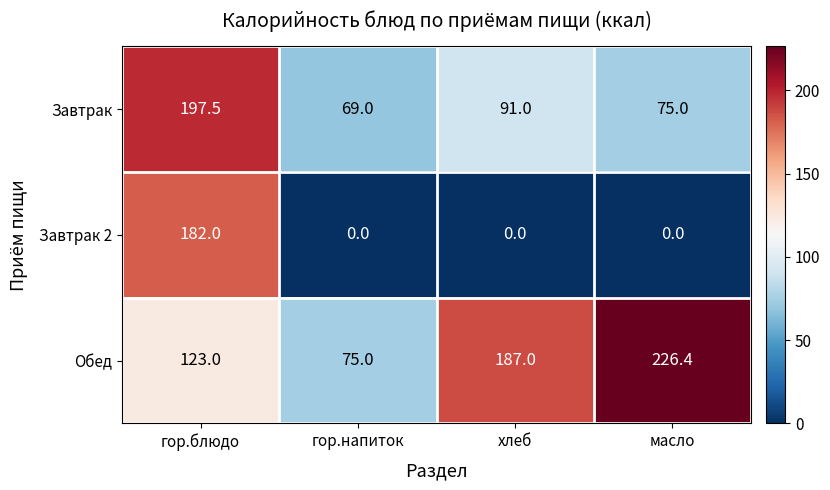

True or false: Завтрак has a value of 92.1 at гор.напиток.

False